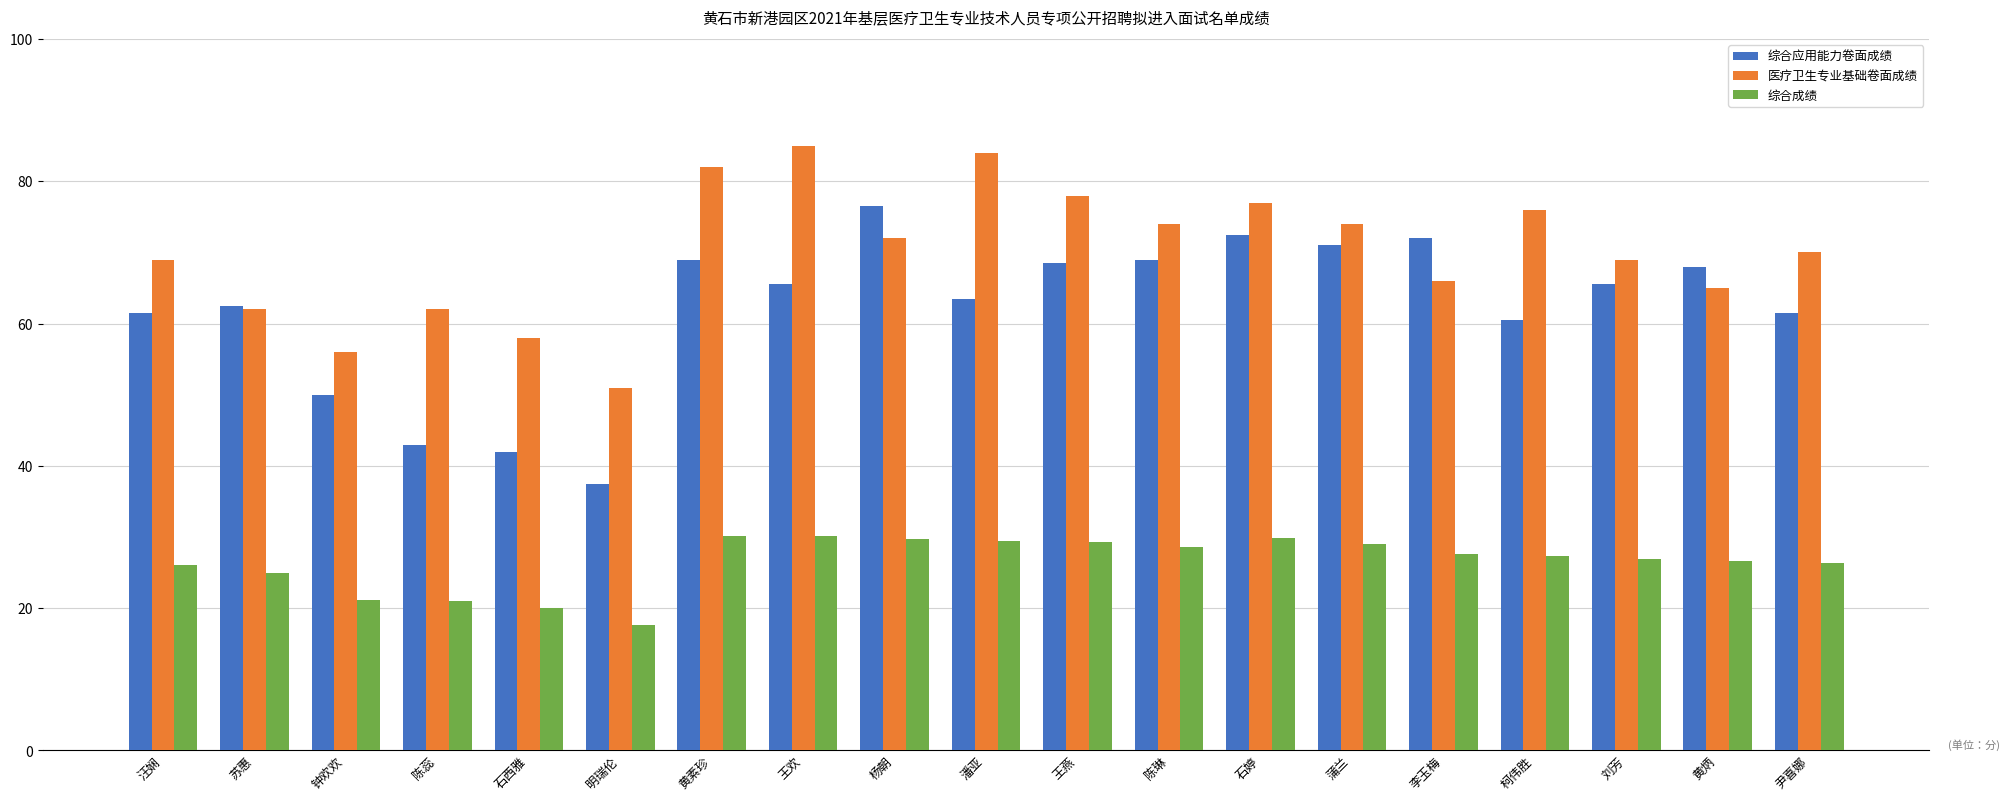

Are the bars grouped side by side (vs. stacked)?

Yes